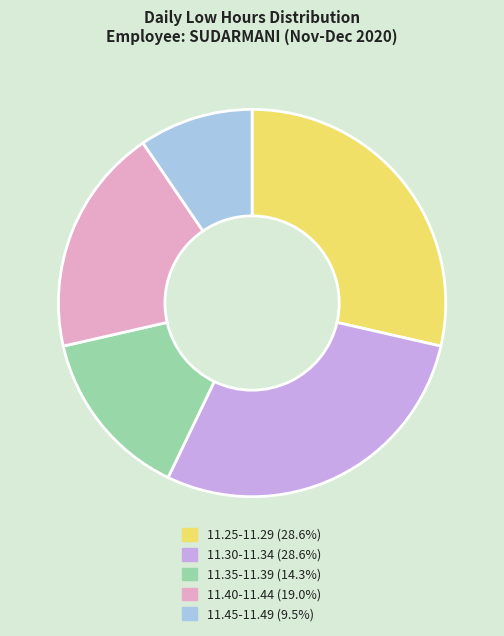

Is there any slice that represents more than half of the pie?

No